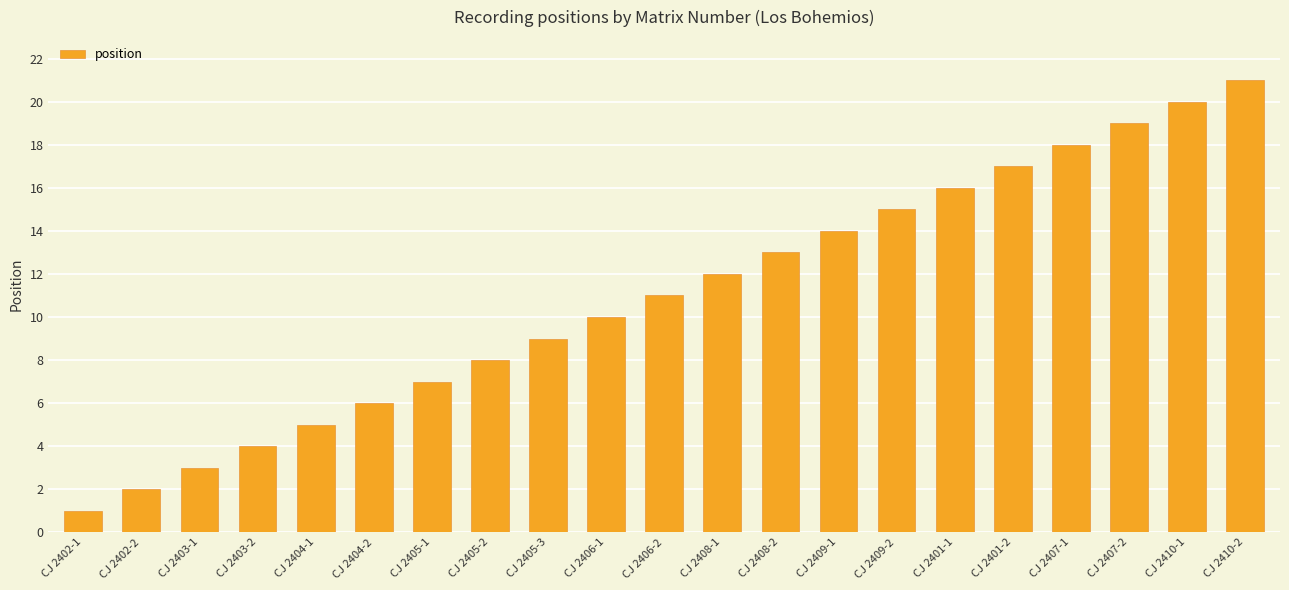

What position from the left is CJ 2405-2?

8